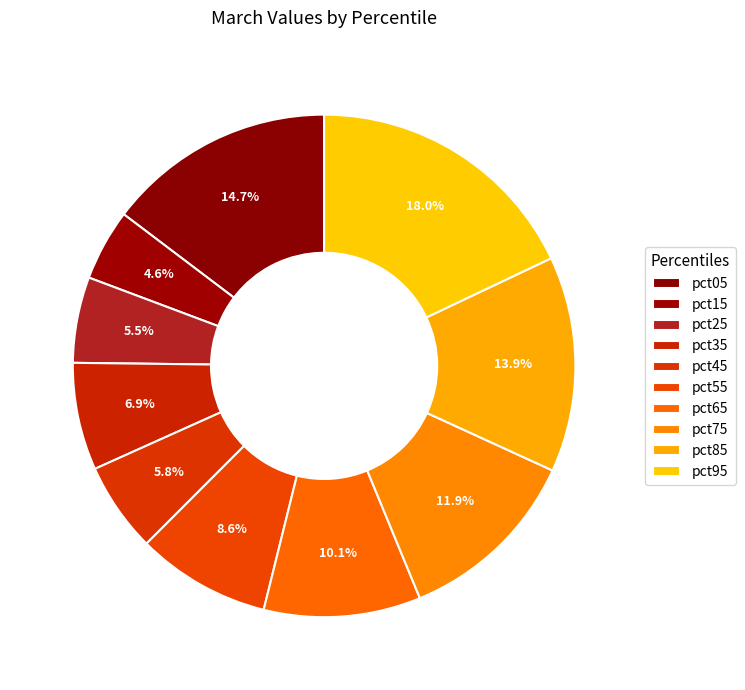

To the nearest percent, what is the difference between the pct75 and pct35 slice percentages?

5%